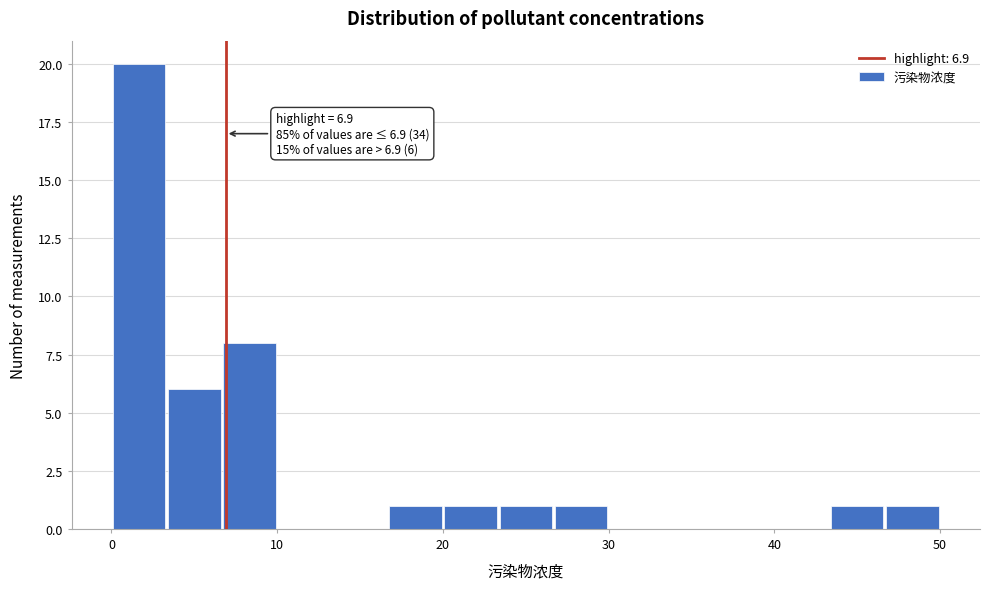

Around what value on the x-axis is the tallest bar? Give the approximate position of its centre, as read against the axis.

2